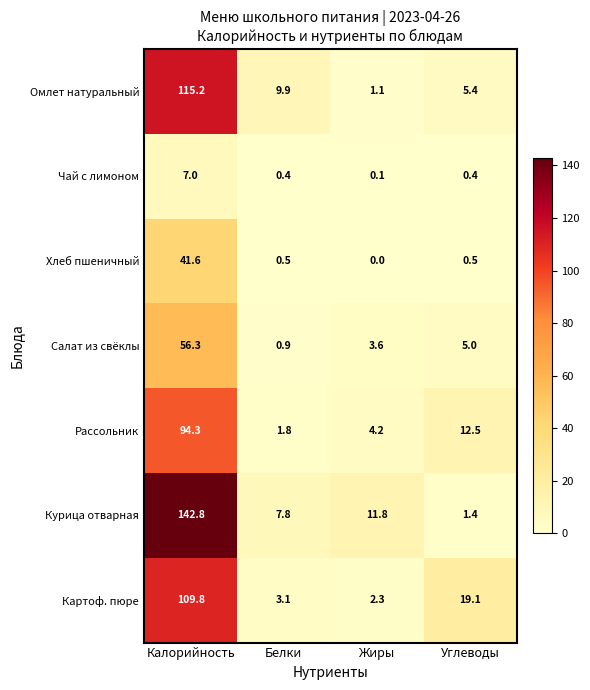

Reading right to left, what are all the values shown in this chart?

Омлет натуральный: Углеводы=5.4	Жиры=1.1	Белки=9.9	Калорийность=115.2
Чай с лимоном: Углеводы=0.4	Жиры=0.1	Белки=0.4	Калорийность=7.0
Хлеб пшеничный: Углеводы=0.5	Жиры=0.0	Белки=0.5	Калорийность=41.6
Салат из свёклы: Углеводы=5.0	Жиры=3.6	Белки=0.9	Калорийность=56.3
Рассольник: Углеводы=12.5	Жиры=4.2	Белки=1.8	Калорийность=94.3
Курица отварная: Углеводы=1.4	Жиры=11.8	Белки=7.8	Калорийность=142.8
Картоф. пюре: Углеводы=19.1	Жиры=2.3	Белки=3.1	Калорийность=109.8